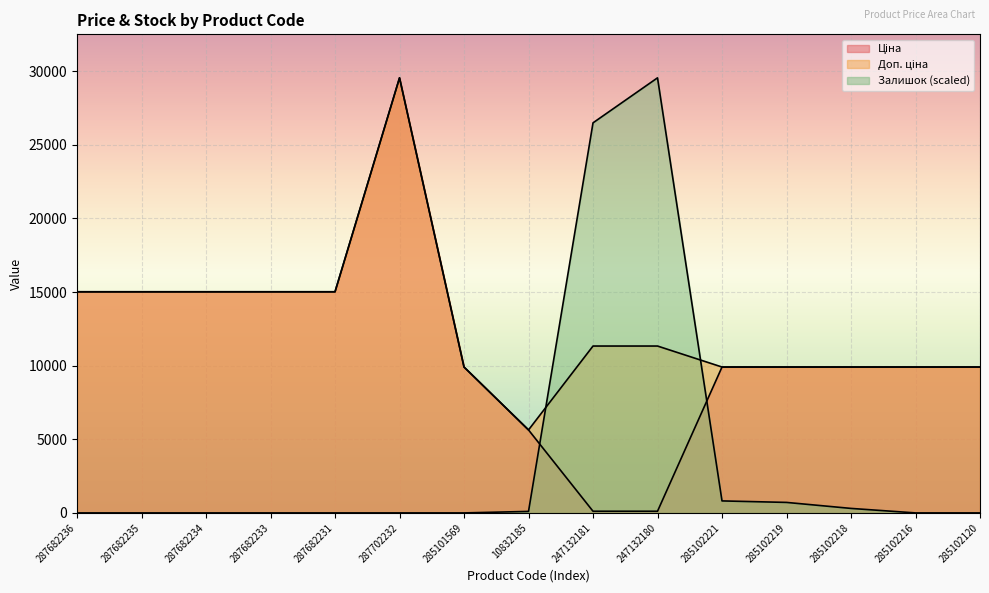

What is the total value across all series at 10832185?

11373.9